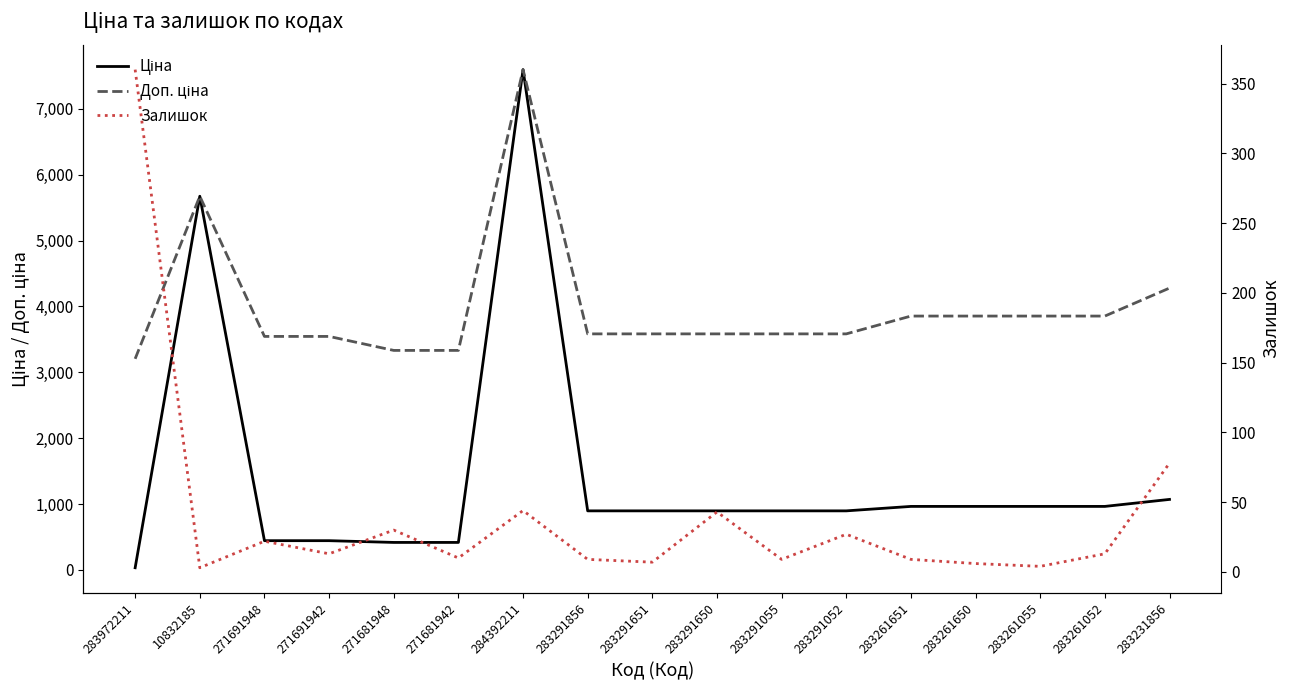

Which series has the widest spread of values?

Ціна